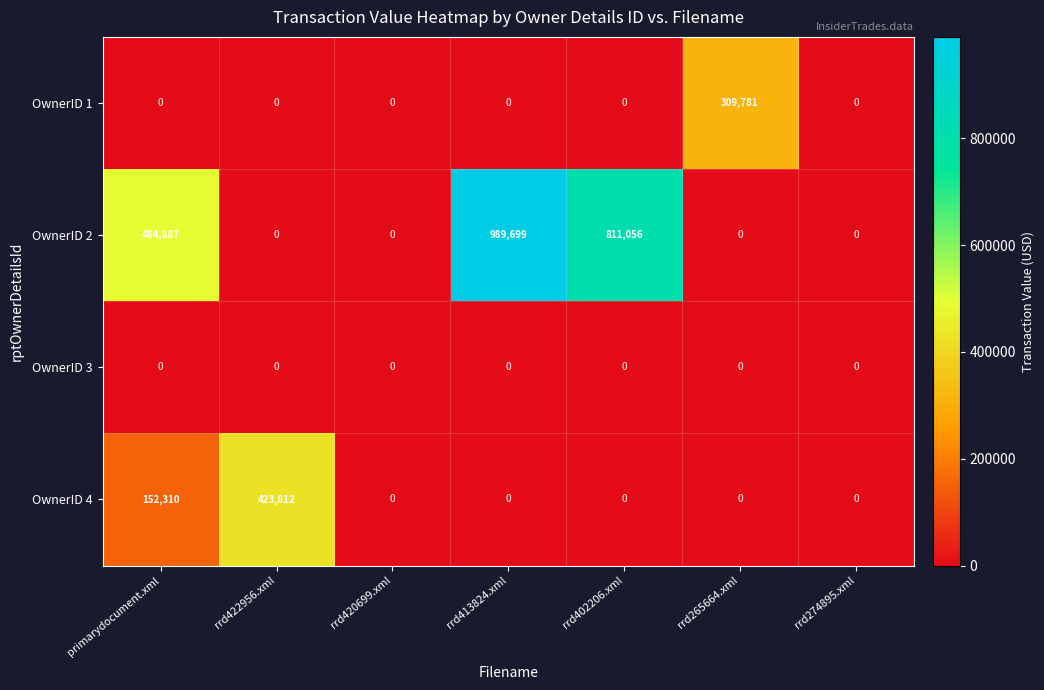

What is the difference between the second highest and second lowest values in the OwnerID 4 series?

152310